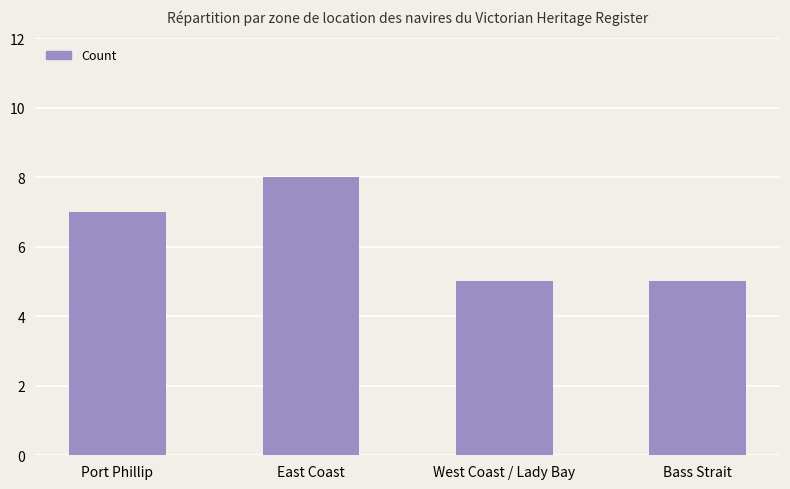

What value does the data have at Port Phillip?

7